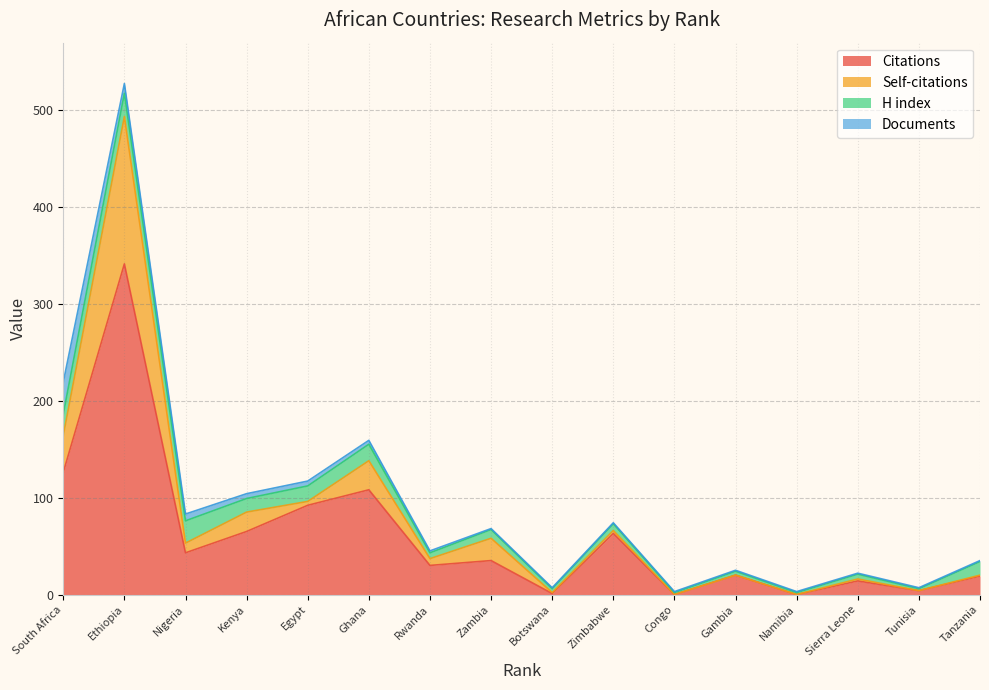

Rank the series by their maximum value, from highest to lowest.

Citations, Self-citations, Documents, H index